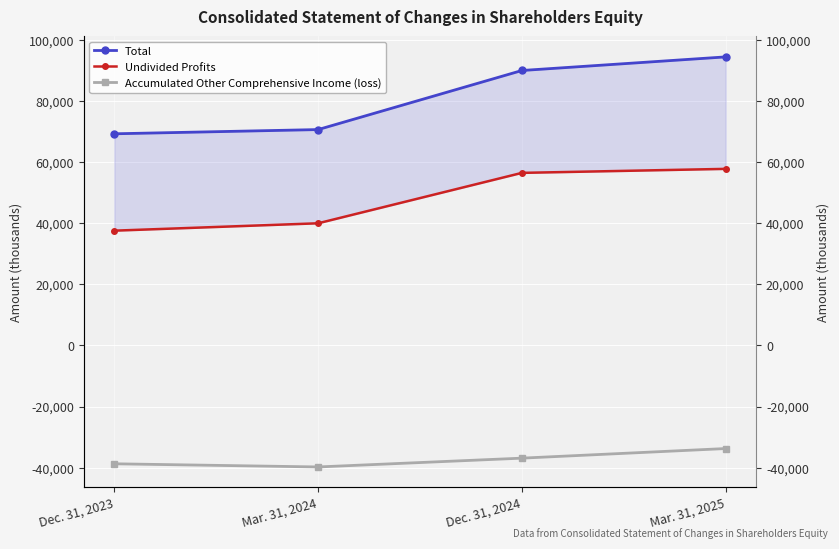

Reading left to right, list all the values displayed in this chart.

Total: 69283	70663	90001	94455
Undivided Profits: 37574	39989	56491	57801
Accumulated Other Comprehensive Income (loss): -38733	-39768	-36887	-33743